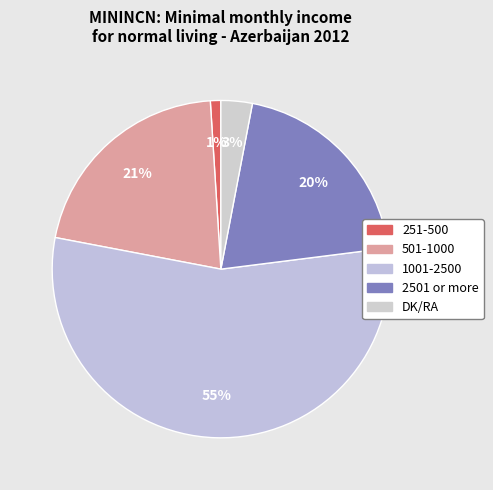

What is the total percentage of 1001-2500 and 251-500?

56.0%